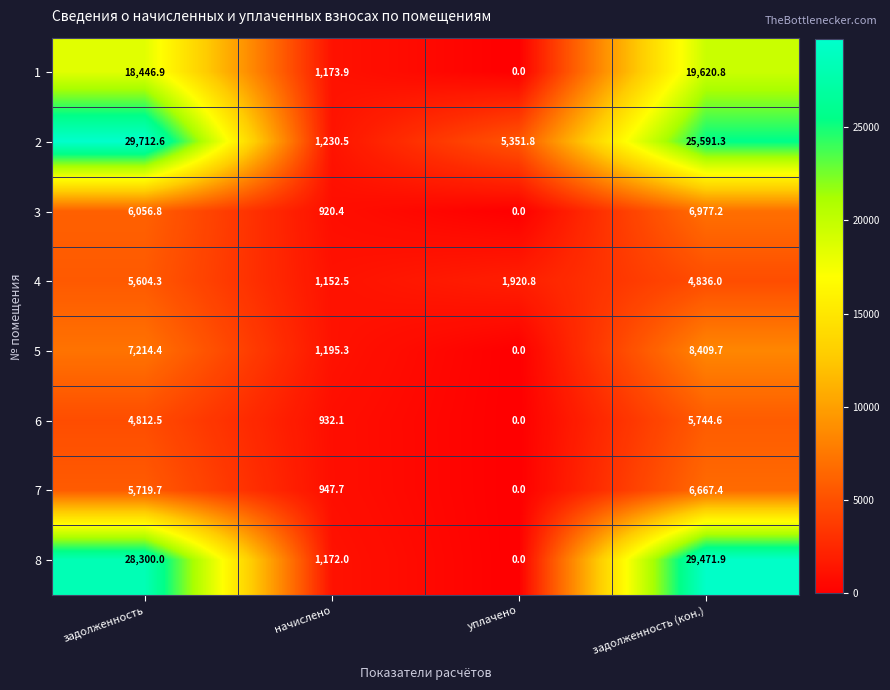

The 7 series shows 9299.0 at задолженность. True or false?

False